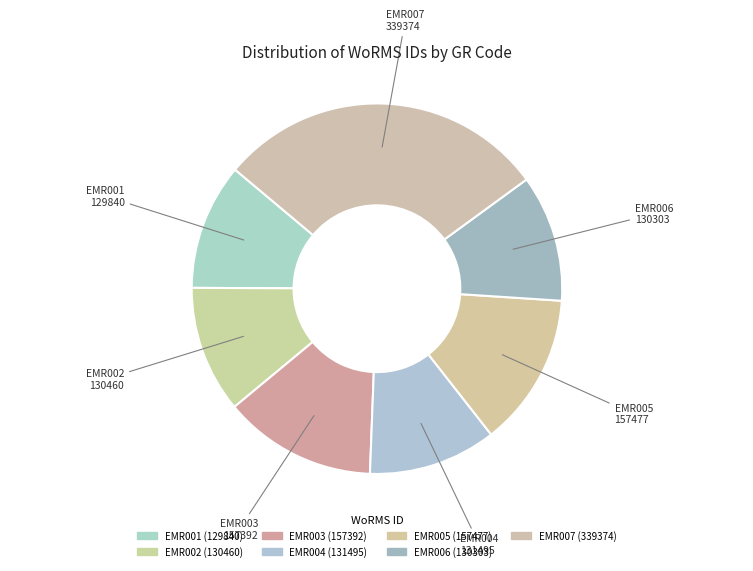

What is the total percentage of EMR003 and EMR002?

24.5%